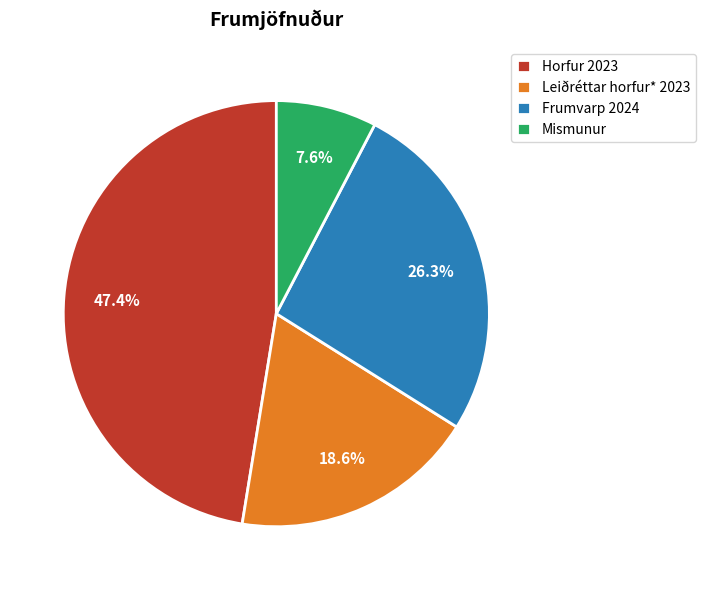

How many segments does this pie chart have?

4